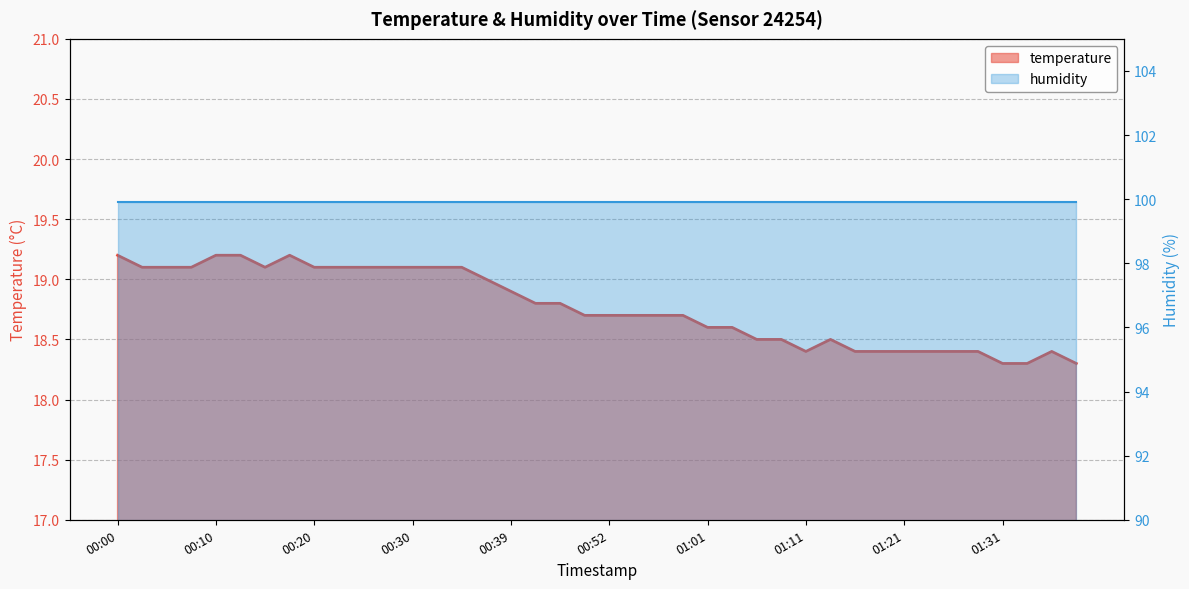

What is the value of the 36th point from the left?

18.4